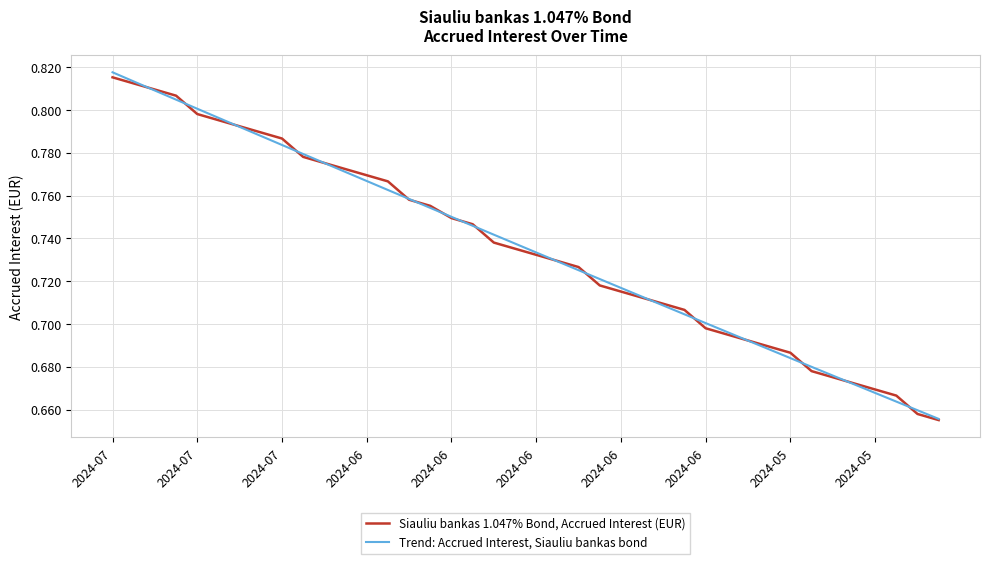

Rank the series by their maximum value, from highest to lowest.

Trend: Accrued Interest, Siauliu bankas bond, Siauliu bankas 1.047% Bond, Accrued Interest (EUR)